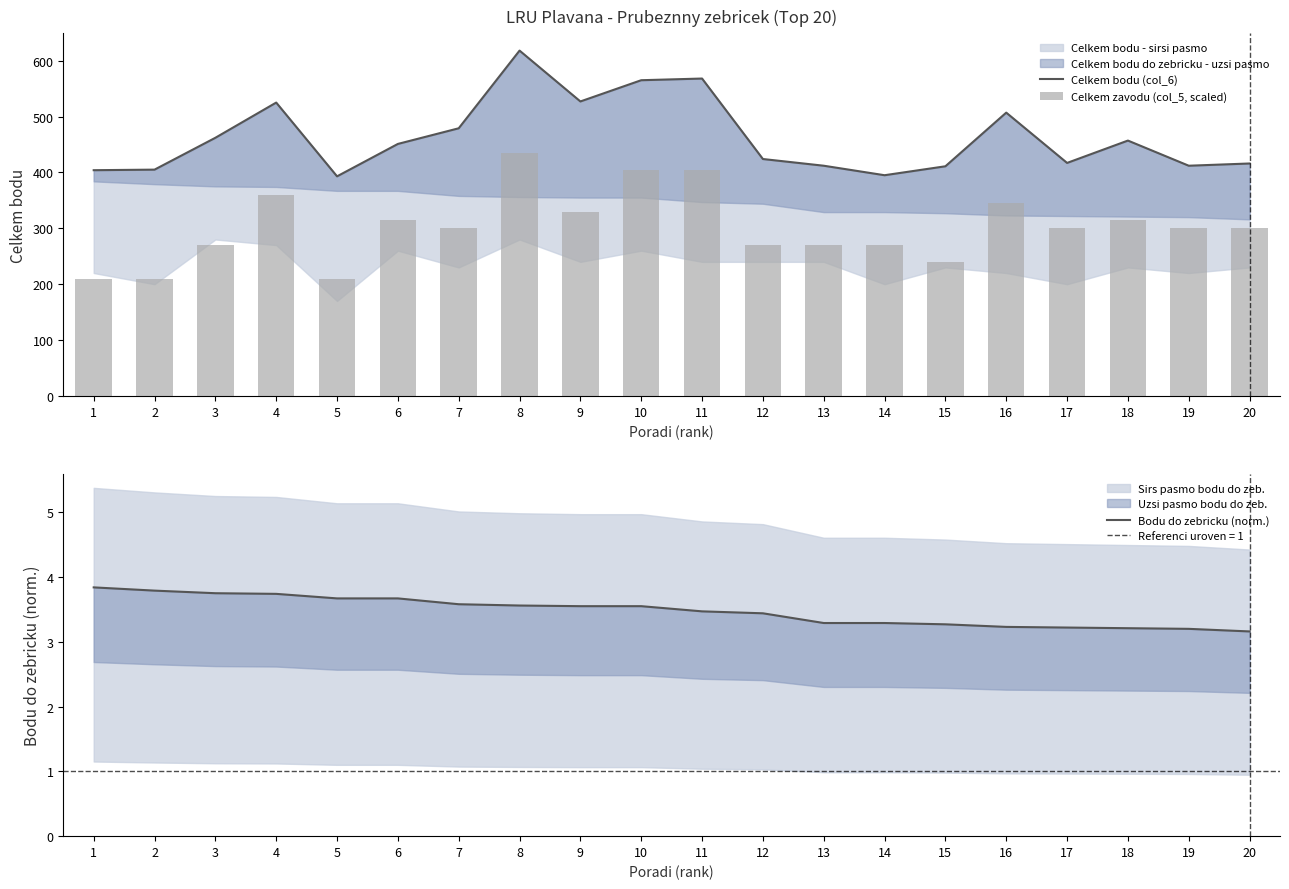

Is the value of Celkem bodu (col_6) at 2 greater than the value of Bodu do zebricku (norm.) at 11?

Yes